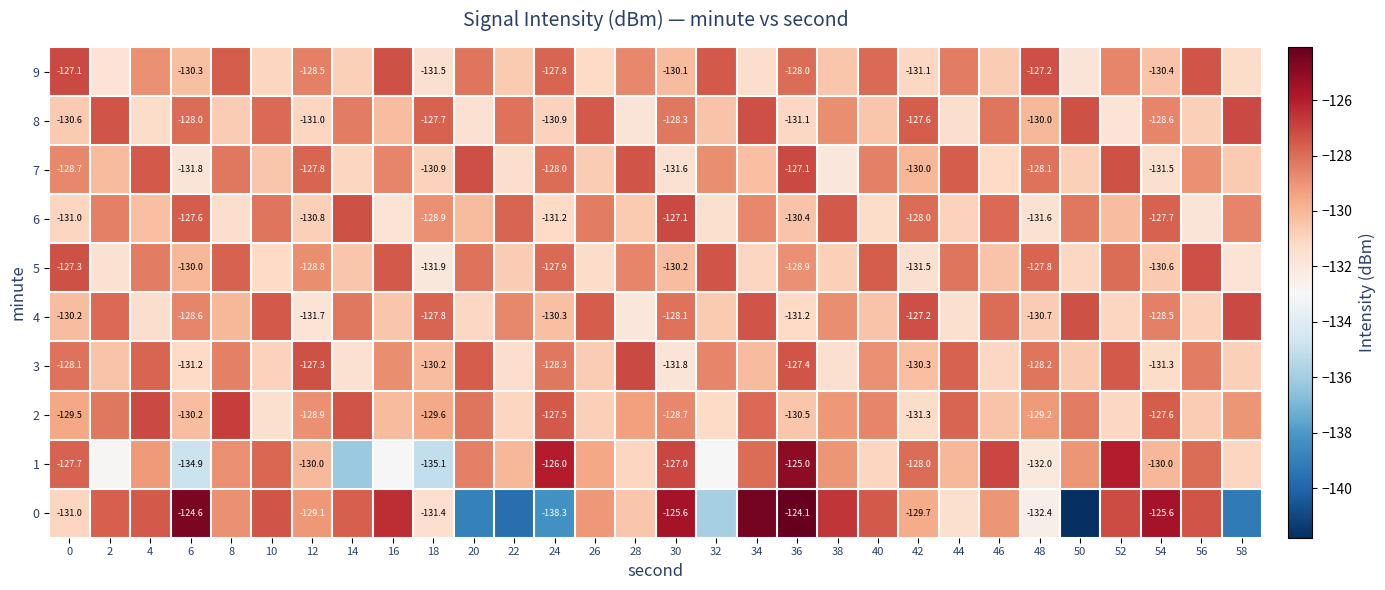

Is the value of 0 at 54 greater than the value of 4 at 12?

Yes